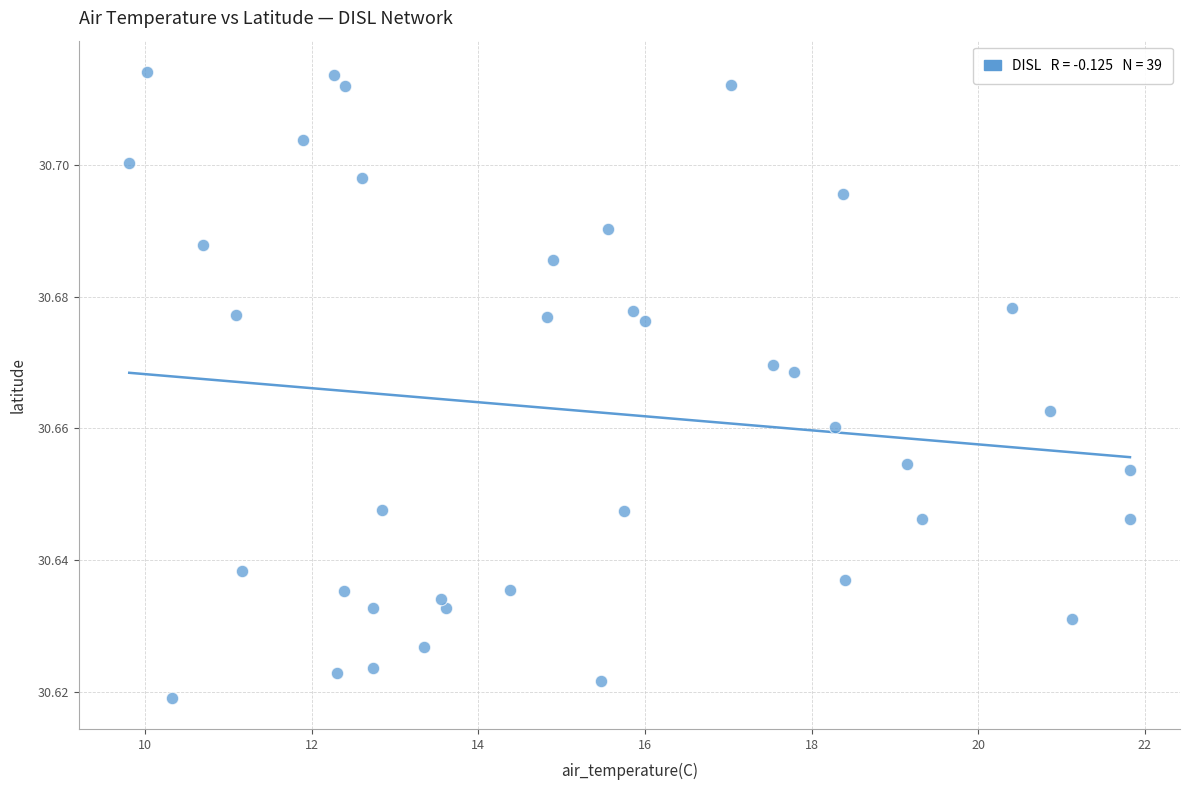

What is the range of X values (max minus min)?

12.0